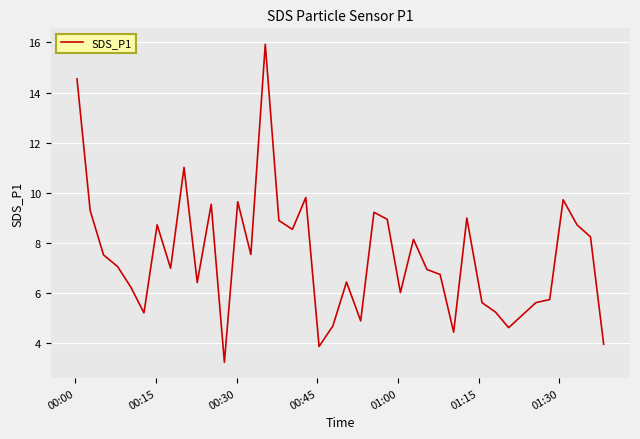

What is the difference between the maximum and minimum values?

12.7